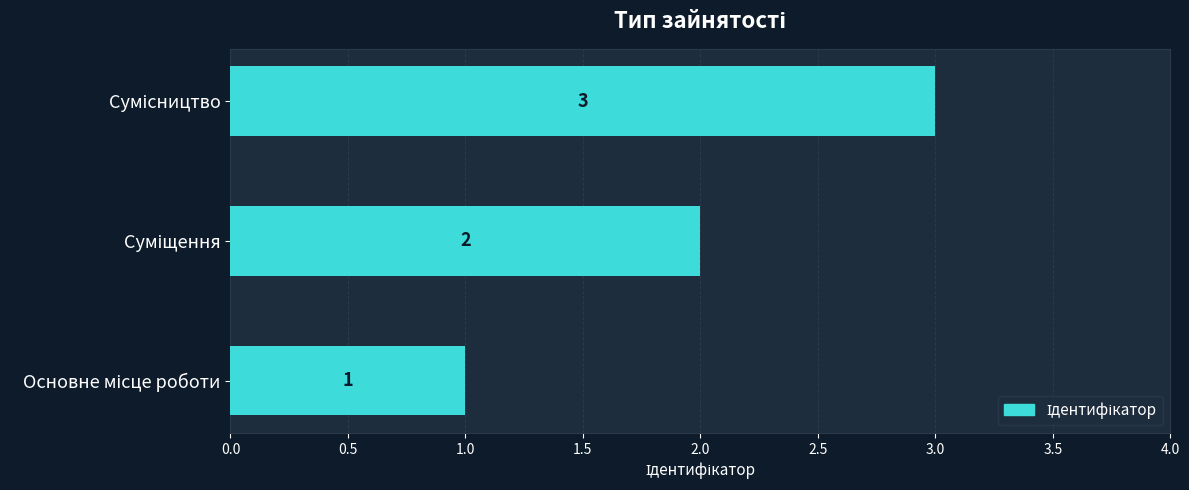

Count the values in the range 1 to 3.

3